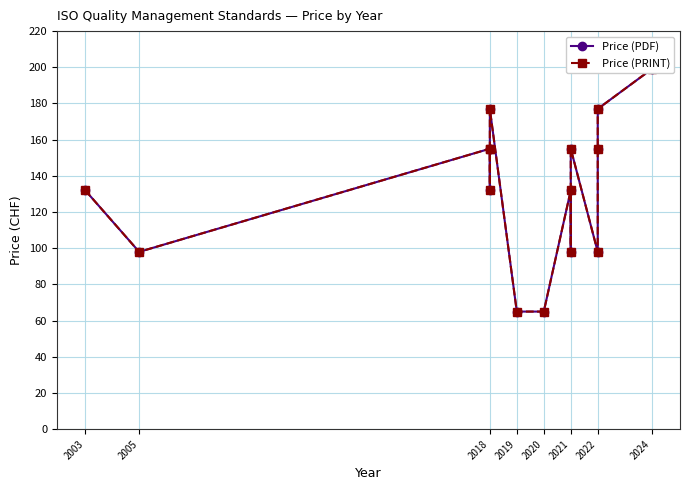

What is the difference between the maximum and minimum values in the Price (PRINT) series?

134